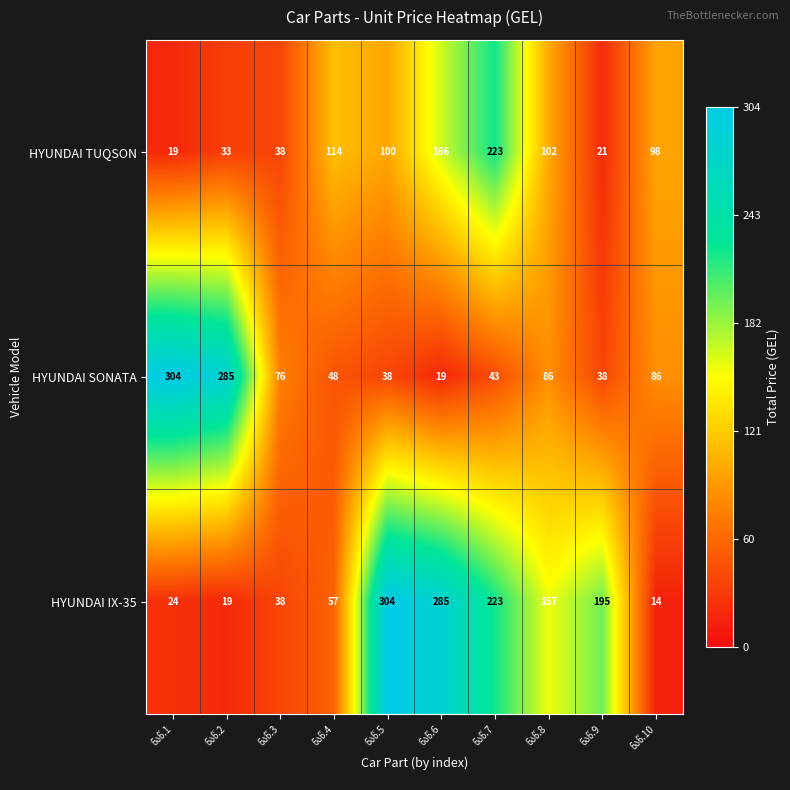

List the series in order of their overall mean, highest first.

HYUNDAI IX-35, HYUNDAI SONATA, HYUNDAI TUQSON